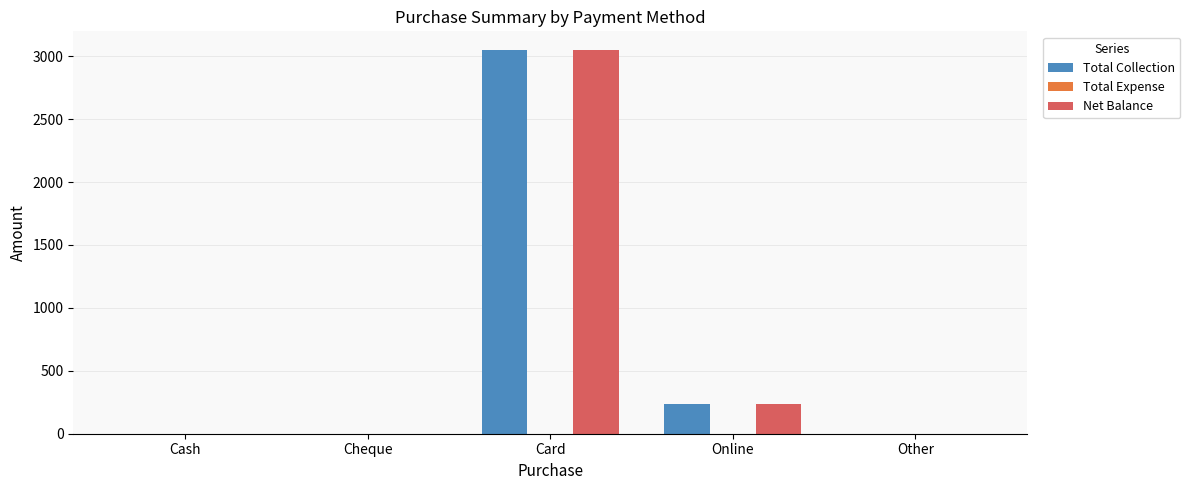

At which label does Total Collection reach its peak?

Card